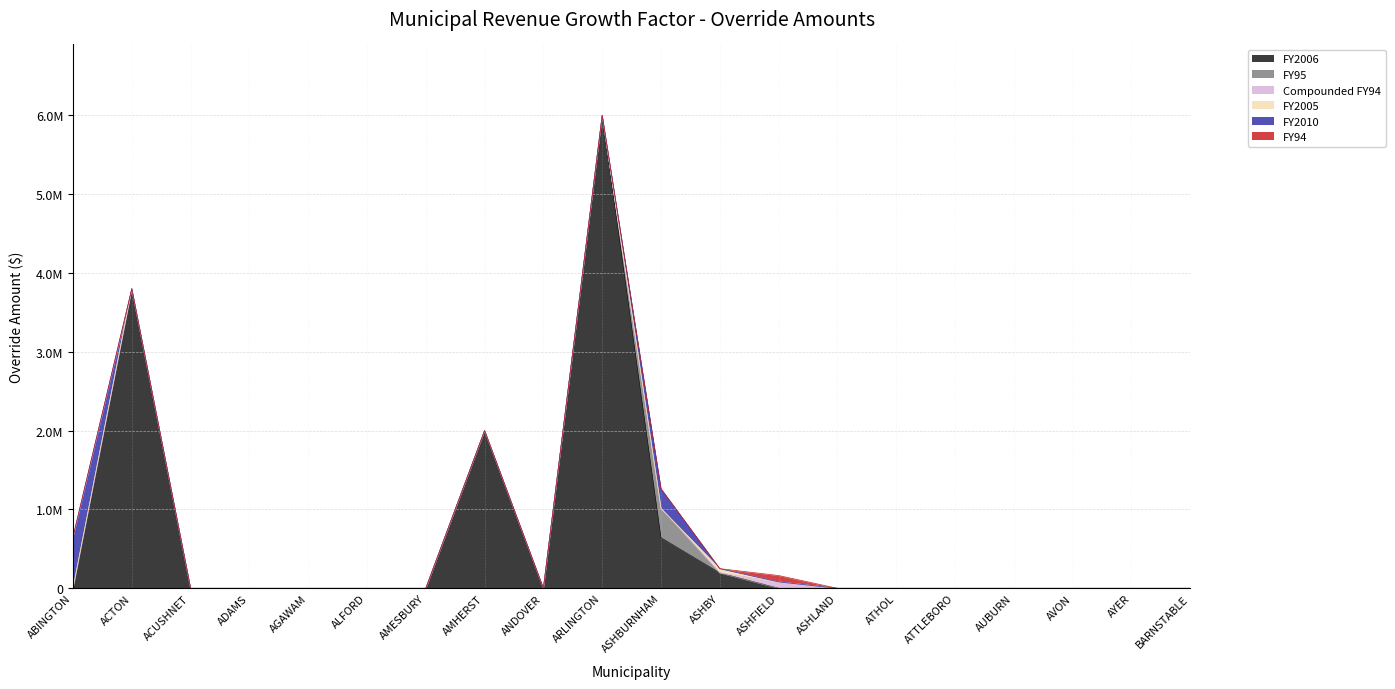

Reading left to right, what are all the values shown in this chart?

FY2006: 0.0	3800000.0	0.0	0.0	0.0	0.0	0.0	2000000.0	0.0	6000000.0	641448.8	194395.0	0.0	0.0	0.0	0.0	0.0	0.0	0.0	0.0
FY95: 0.0	0.0	0.0	0.0	0.0	0.0	0.0	0.0	0.0	0.0	371933.0	0.0	0.0	0.0	0.0	0.0	0.0	0.0	0.0	0.0
Compounded FY94: 0.0	0.0	0.0	0.0	0.0	0.0	0.0	0.0	0.0	0.0	0.0	0.0	82000.0	0.0	0.0	0.0	0.0	0.0	0.0	0.0
FY2005: 0.0	0.0	0.0	0.0	0.0	0.0	0.0	0.0	0.0	0.0	0.0	54754.0	0.0	0.0	0.0	0.0	0.0	0.0	0.0	0.0
FY2010: 650000.0	0.0	0.0	0.0	0.0	0.0	0.0	0.0	0.0	0.0	250000.0	0.0	0.0	0.0	0.0	0.0	0.0	0.0	0.0	0.0
FY94: 0.0	0.0	0.0	0.0	0.0	0.0	0.0	0.0	0.0	0.0	0.0	0.0	80000.0	0.0	0.0	0.0	0.0	0.0	0.0	0.0